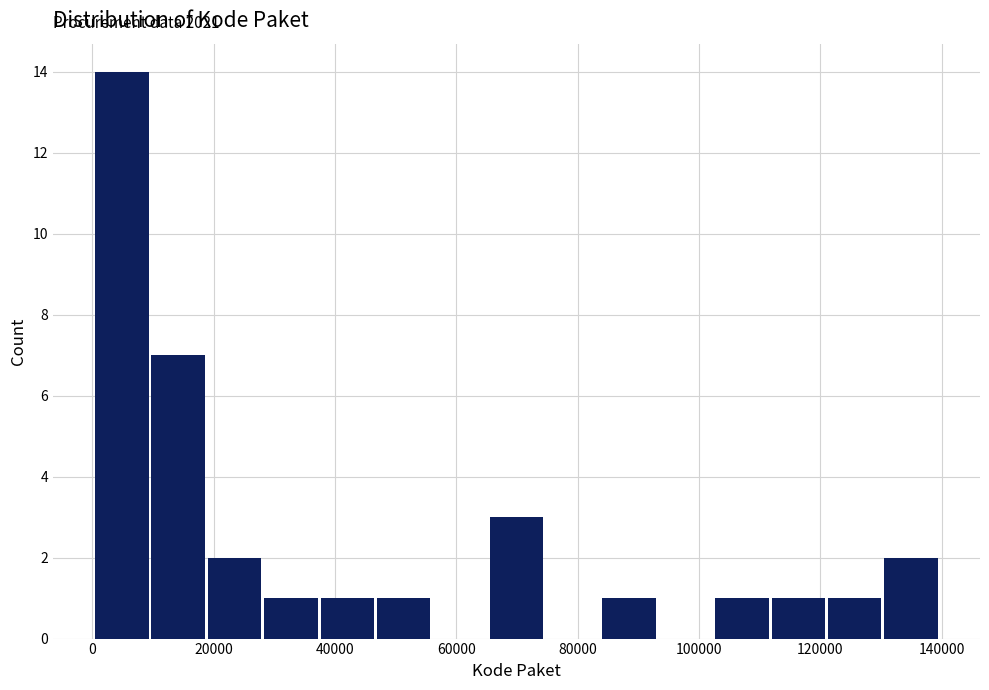

Which range on the x-axis has the tallest bar?

0 to 10000